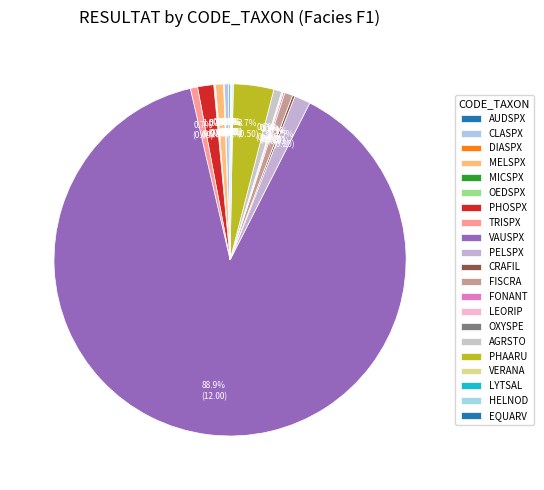

Combined, do HELNOD and OXYSPE account for over 50%?

No